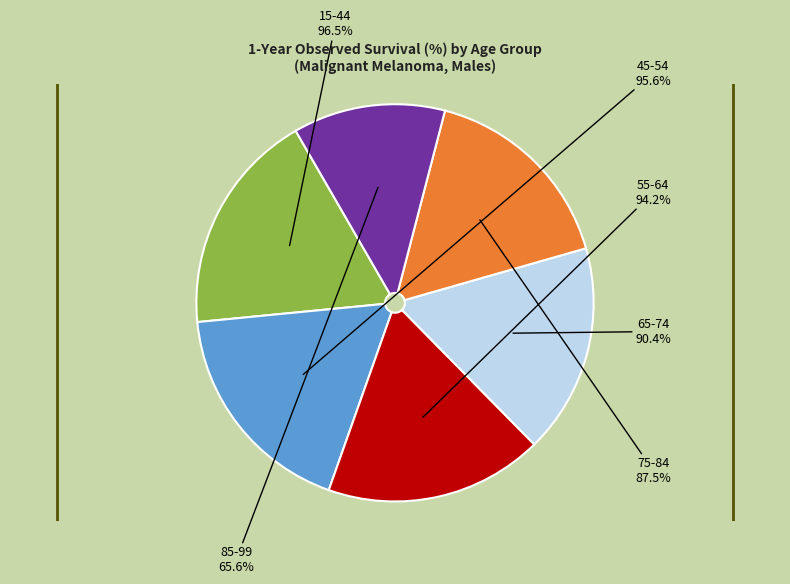

Which has a higher value, 65-74 1987-1991 or 85-99 1992-1996?

65-74 1987-1991